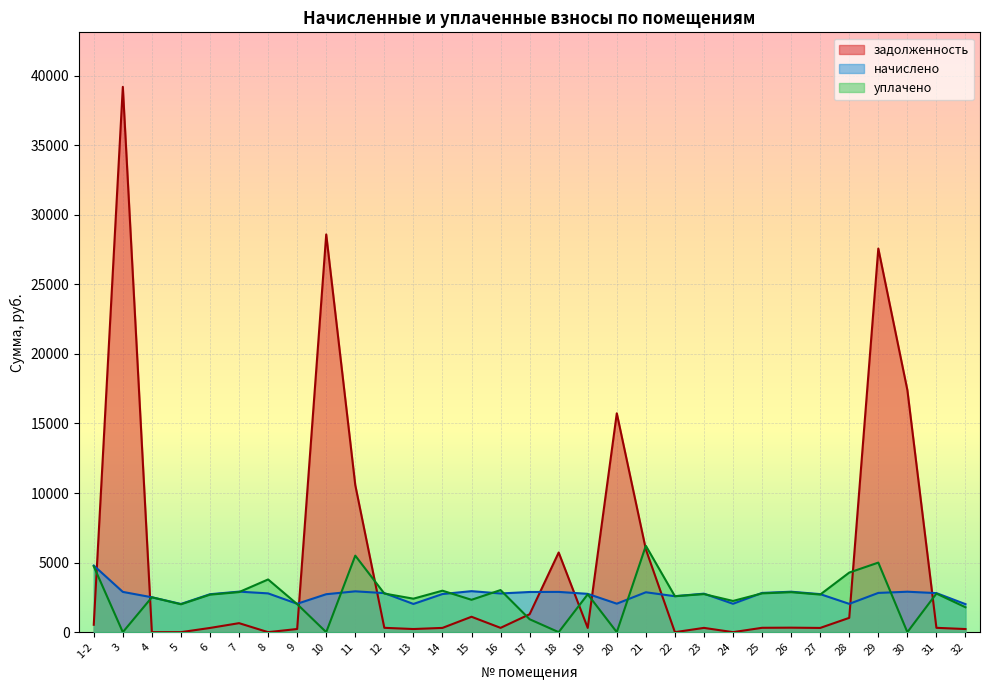

What is the total value across all series at 20?

17781.7